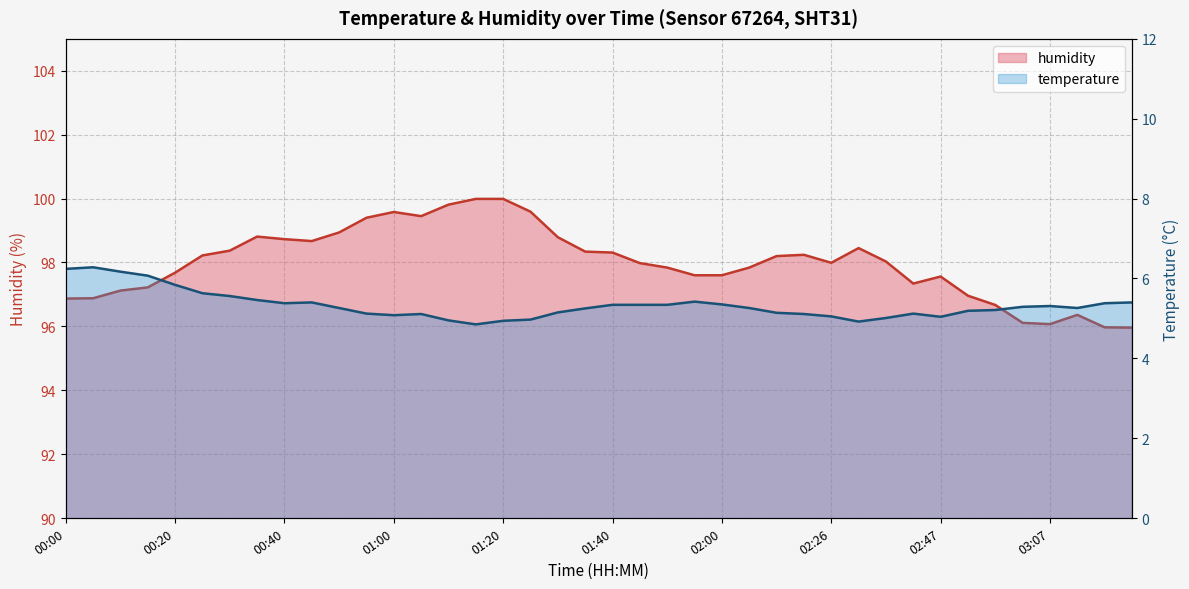

What is the approximate value of temperature at 02:16?

5.1